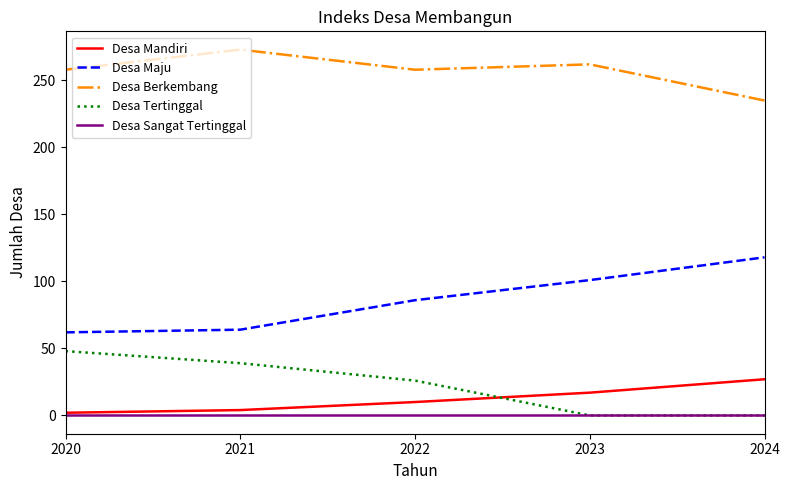

Count the number of data series in this chart.

5